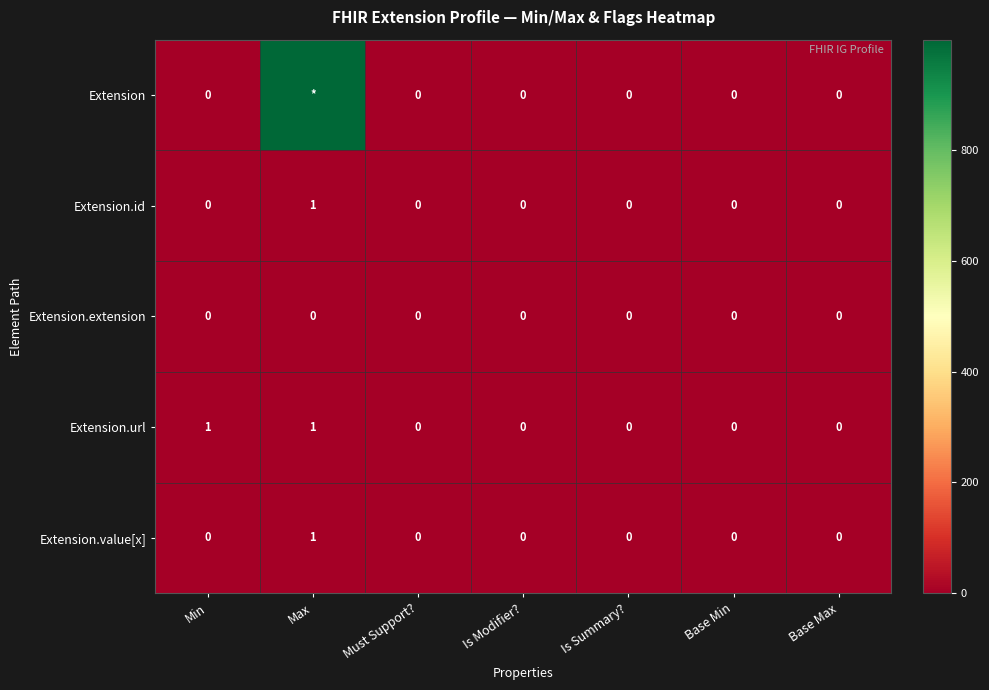

At how many categories does at least one series exceed 874?

1